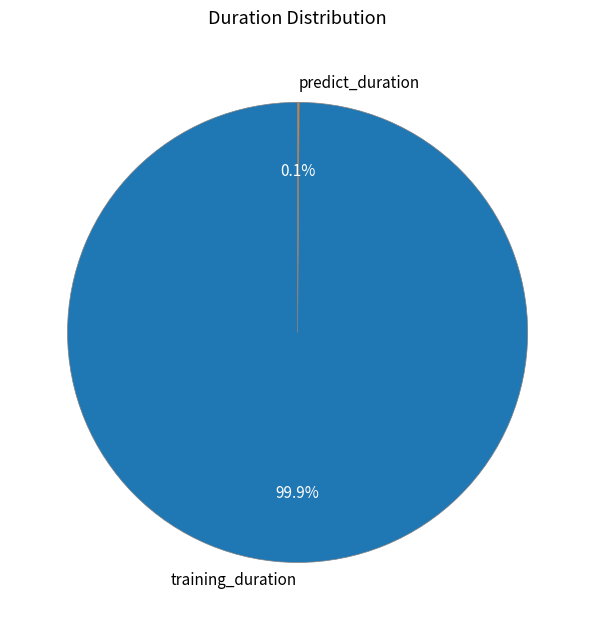

What percentage is NOT represented by training_duration?

0.1%